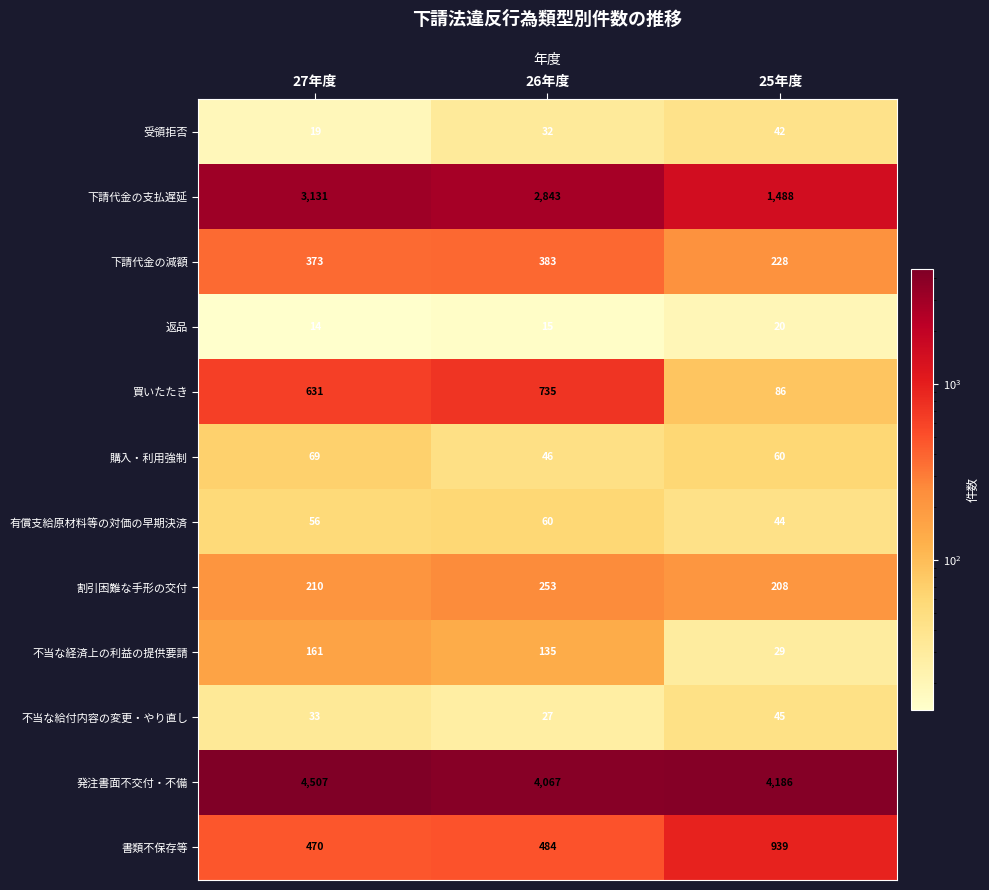

What is the difference between the 購入・利用強制 values at 25年度 and 26年度?

14